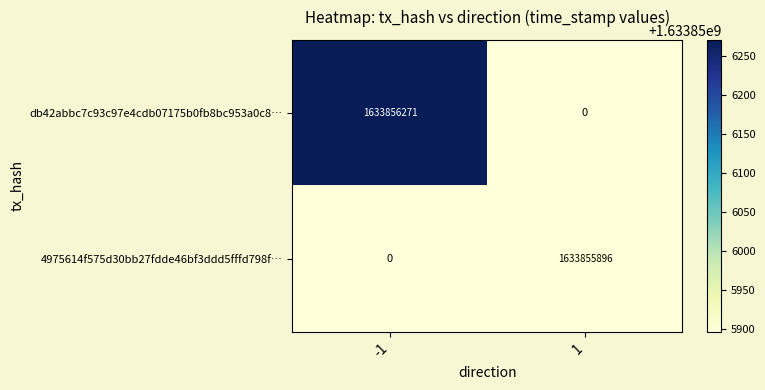

Count the number of categories in the chart.

2